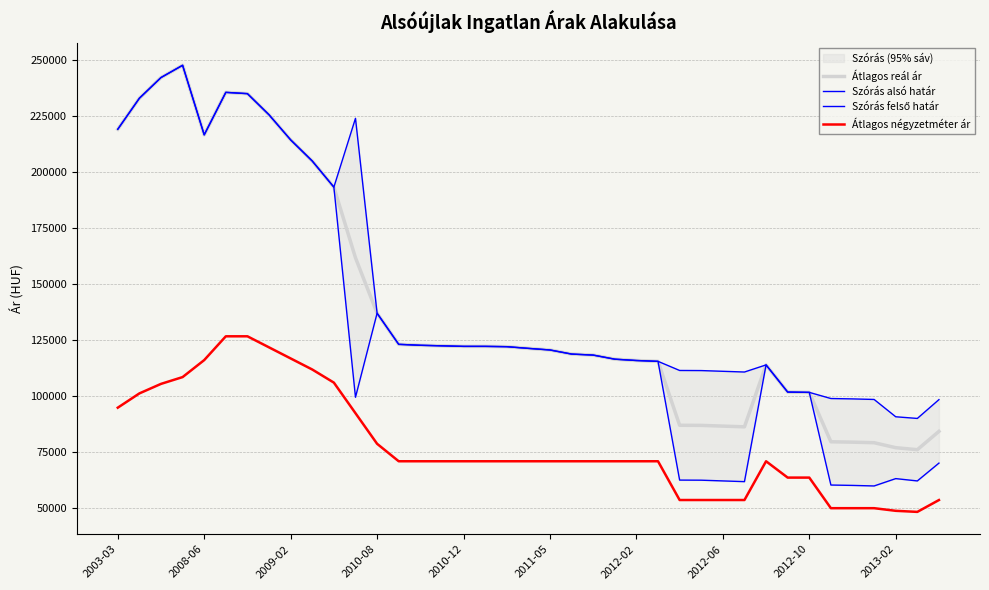

How many categories are shown in the chart?

39